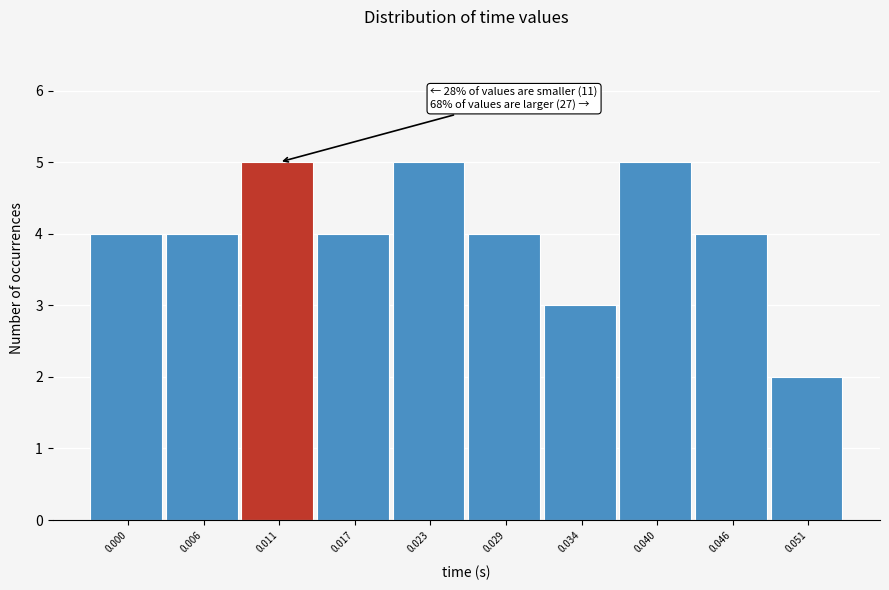

Reading left to right, what are all the values shown in this chart?

4	4	5	4	5	4	3	5	4	2